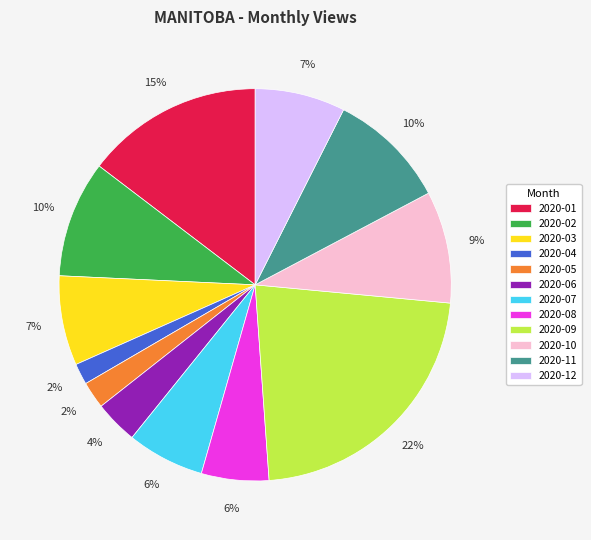

Which slice is the largest?

2020-09